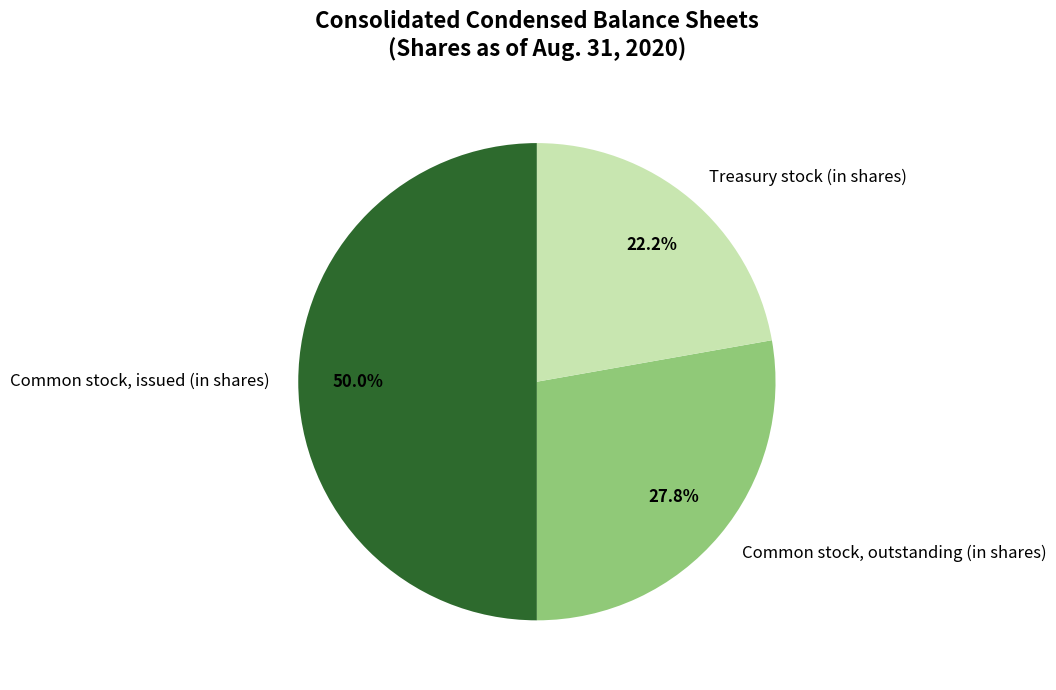

To the nearest percent, what is the difference between the Treasury stock (in shares) and Common stock, outstanding (in shares) slice percentages?

6%